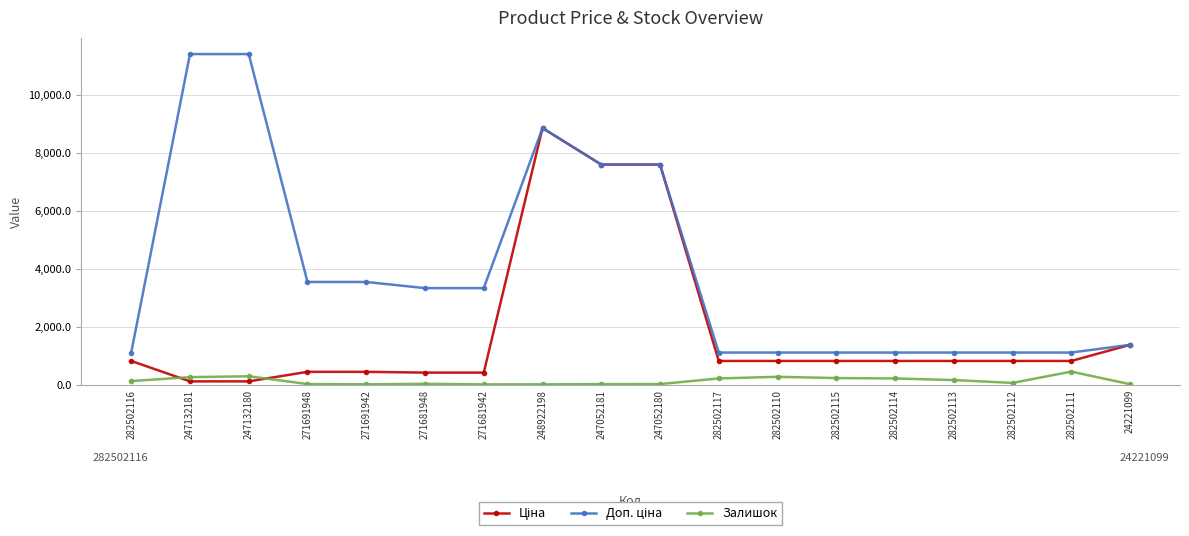

What is the total value across all series at 282502110?

2198.7